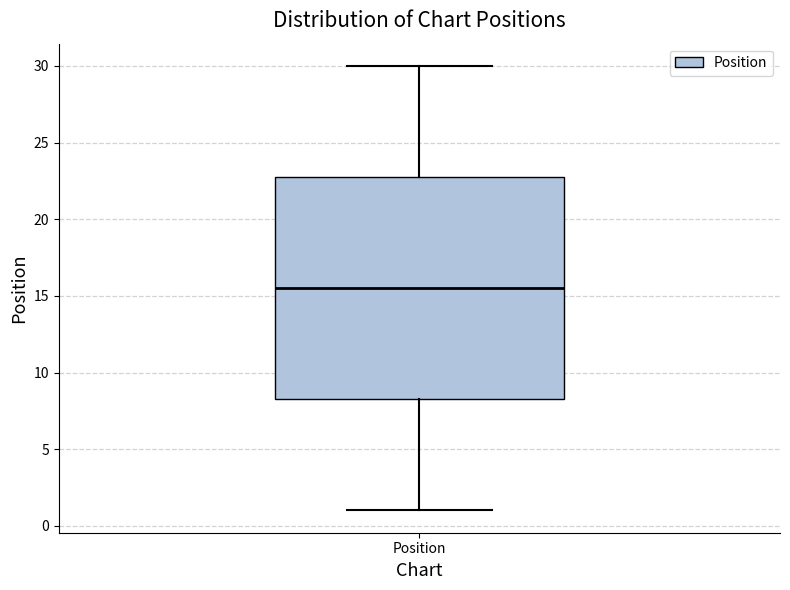

Where is the lower edge of the box for Position on the y-axis? The values are not printed on the chart, so give them approximately, as read against the axis.

8.5